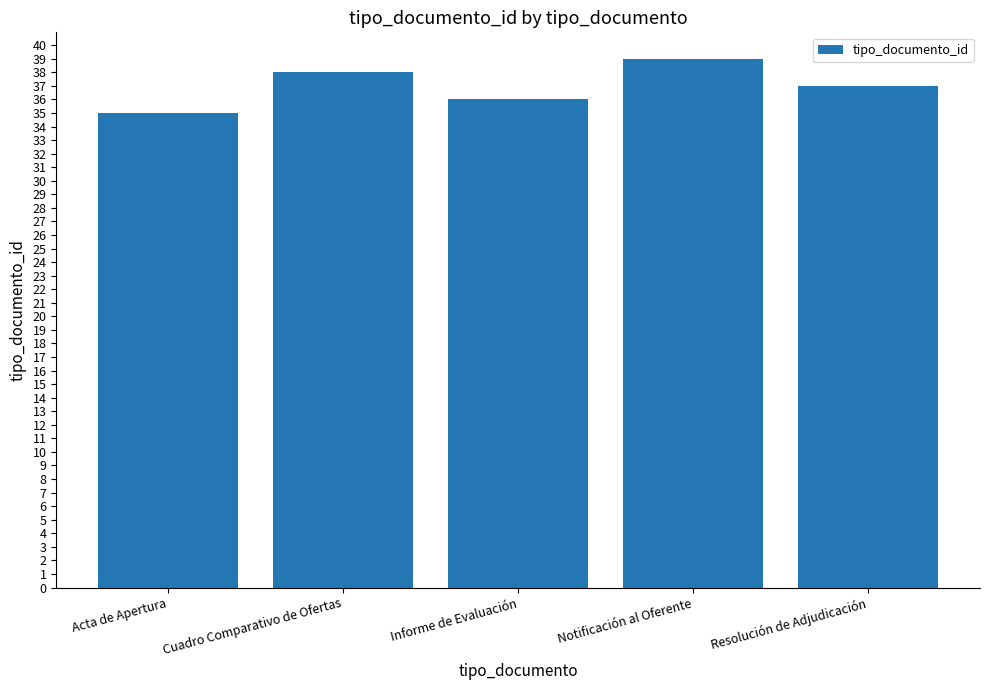

Reading left to right, list all the values displayed in this chart.

35	38	36	39	37